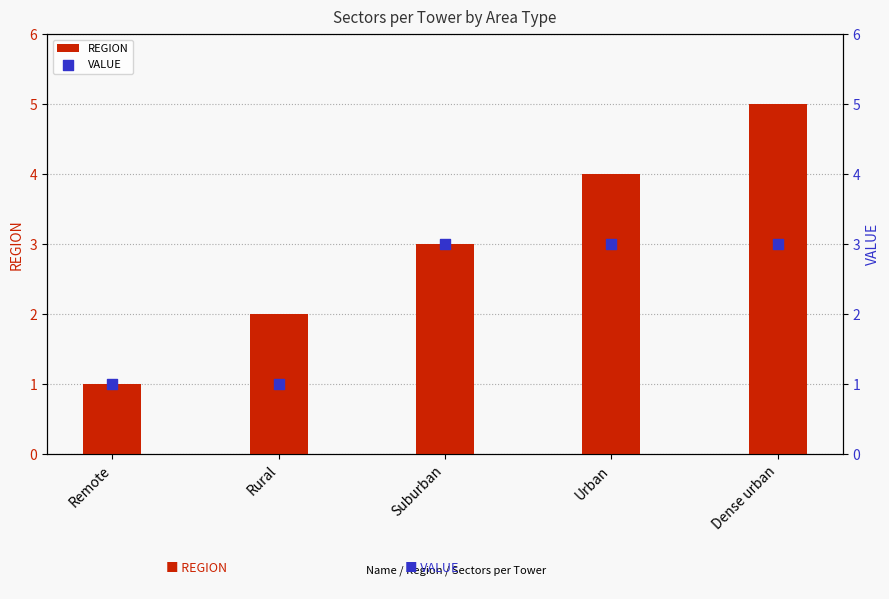

What are all the series names shown in the legend?

REGION, VALUE